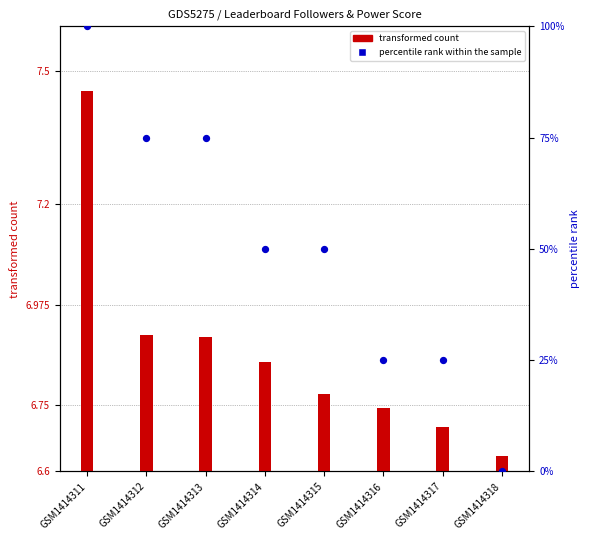

At how many categories does at least one series exceed 85?

1